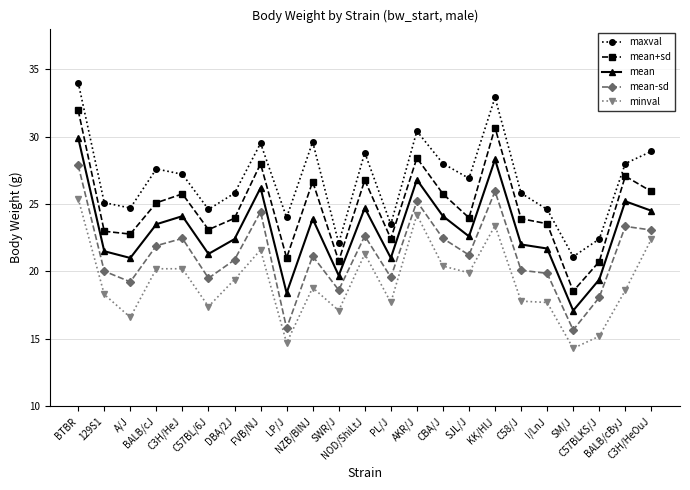

How many series are shown in this chart?

5